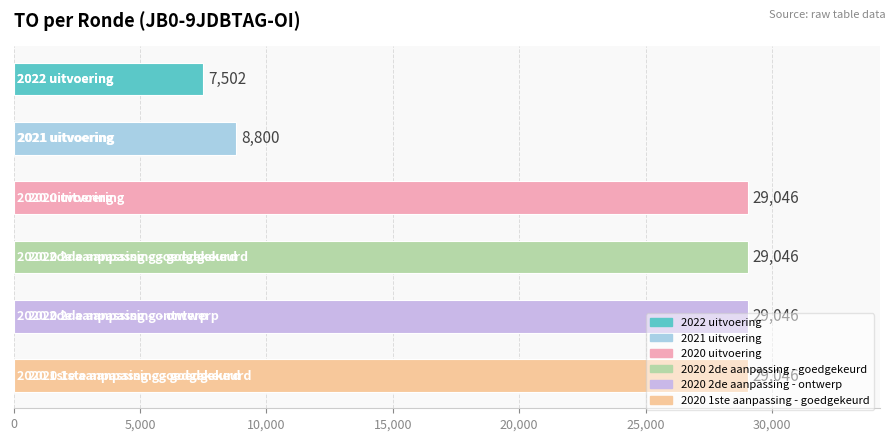

What is the maximum value shown in the chart?

29046